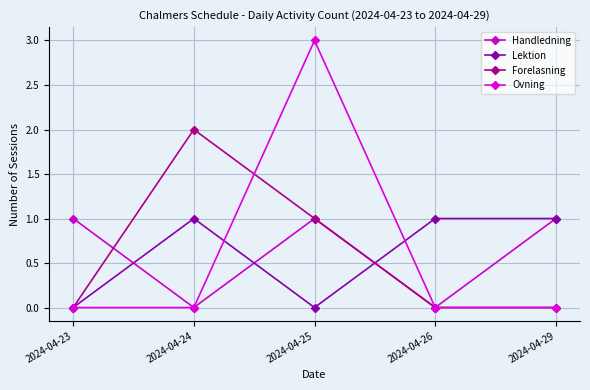

True or false: Forelasning has a value of 1 at 2024-04-23.

False